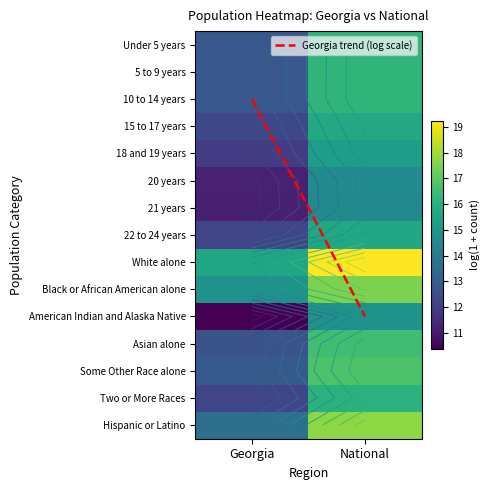

At which label does Asian alone first exceed 16?

National